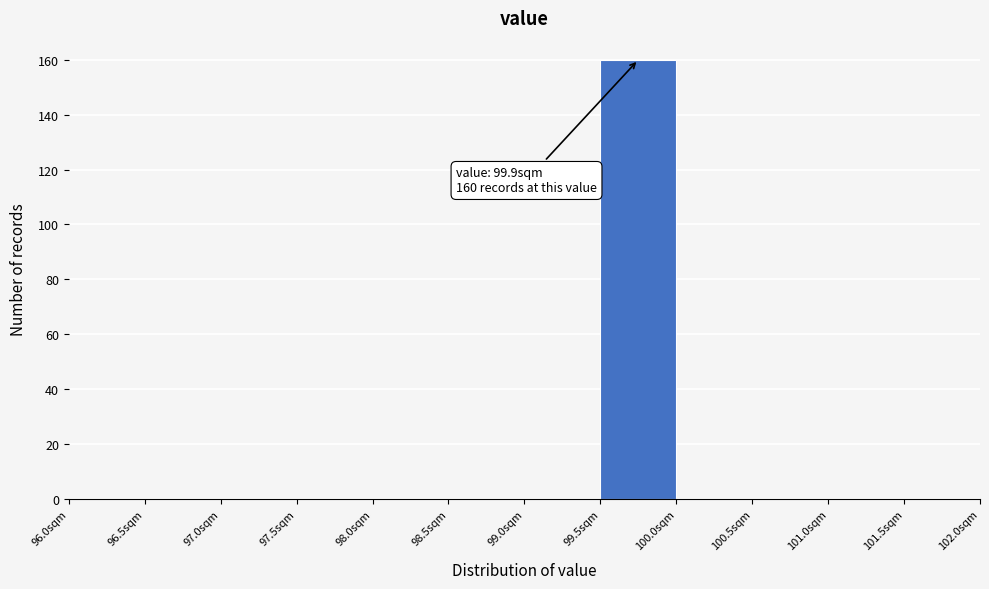

Over which range of the x-axis is the bar tallest?

99.5 to 100.0